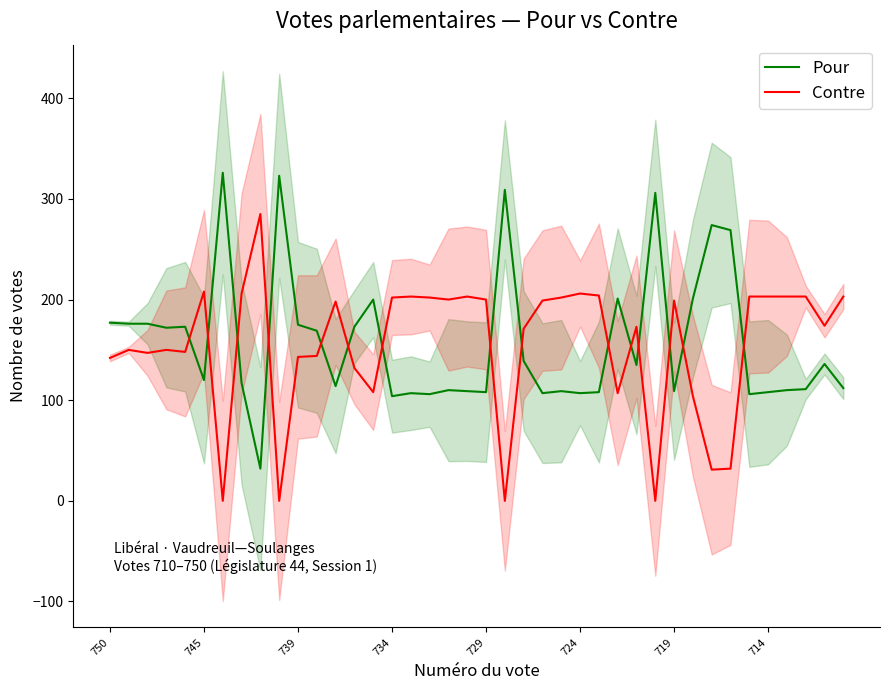

Is the value of Pour at 8 greater than the value of Contre at 23?

No